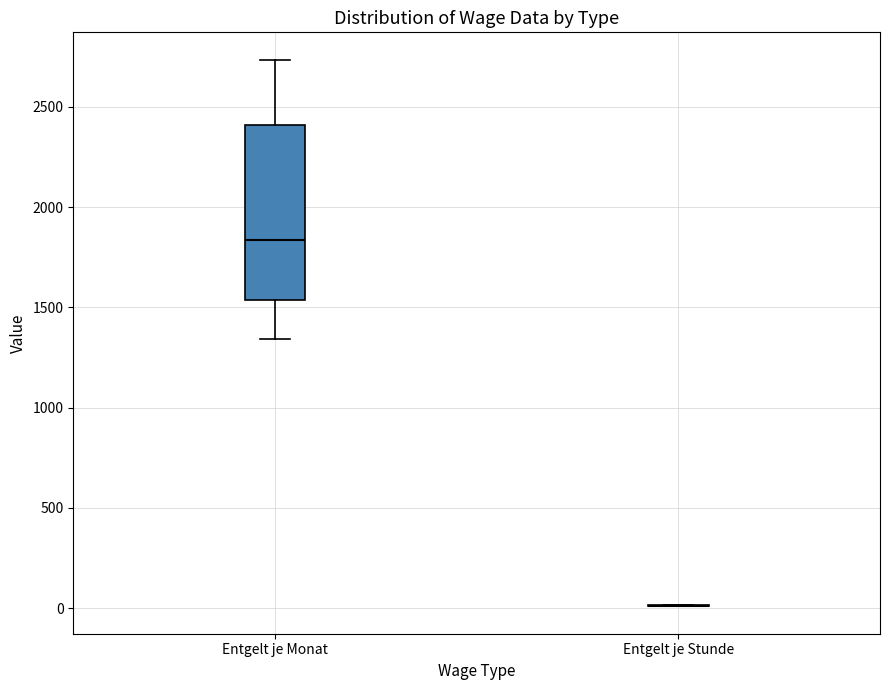

Reading left to right, transcribe this box plot: for each box, give where its median line is, the range the box spans, and where its two whiskers end, as read against the y-axis. The values are not printed on the chart, so give them approximately, as read against the axis.

Entgelt je Monat: median 1850, box 1550 to 2400, whiskers 1350 to 2750
Entgelt je Stunde: box collapsed to a line at 0, whiskers 0 to 0